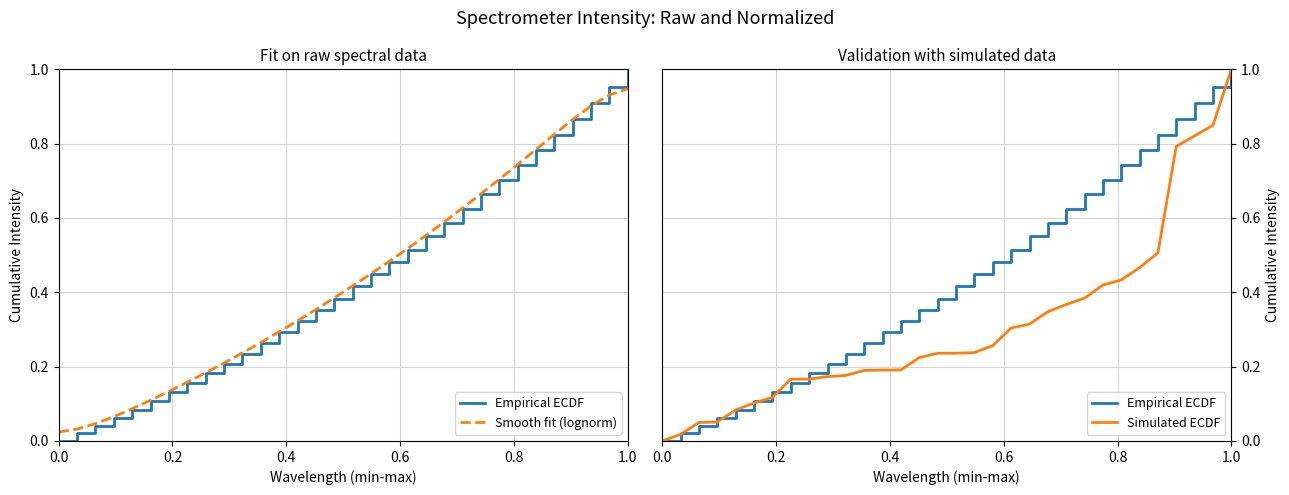

True or false: Smooth fit (lognorm) and Empirical ECDF intersect in this chart.

True